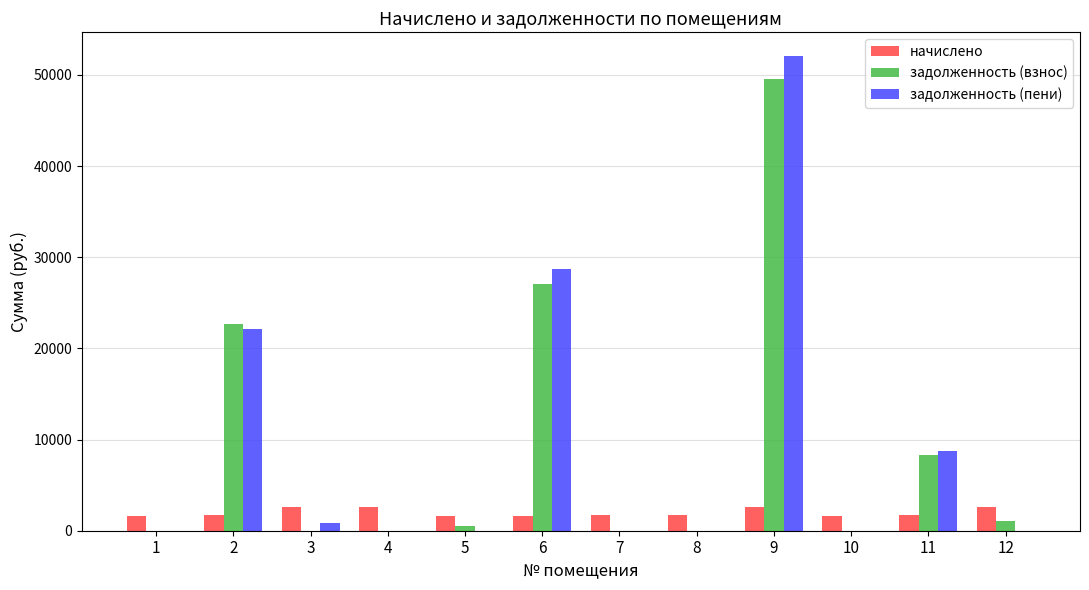

Where does the задолженность (взнос) series first go above 551?

2